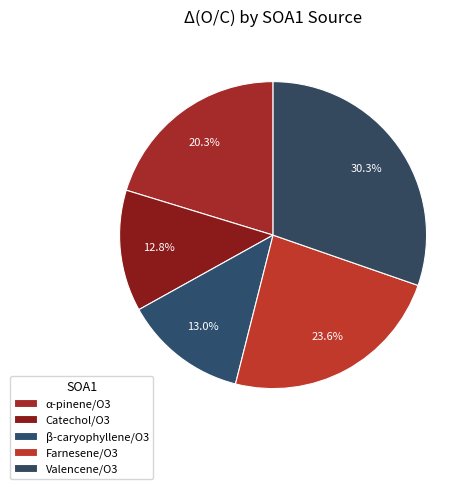

What is the total percentage of Valencene/O3 and α-pinene/O3?

50.6%